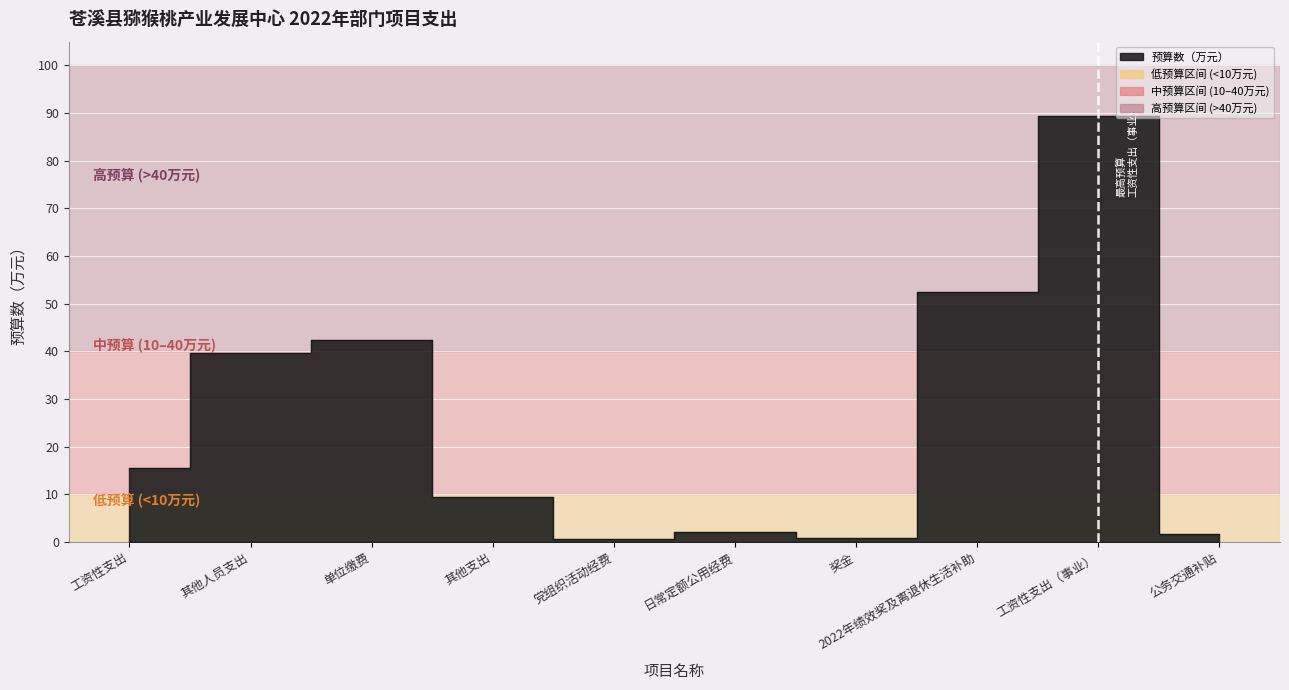

What is the sum of the values at 2022年绩效奖及离退休生活补助 and 日常定额公用经费?

54.7